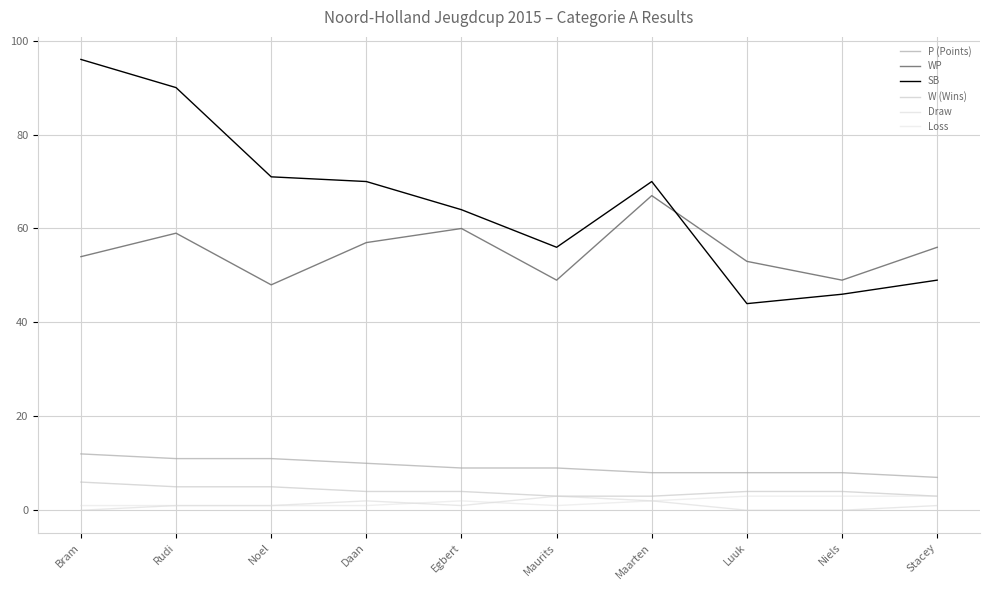

What is the value of the WP point at the 3rd from the left?

48